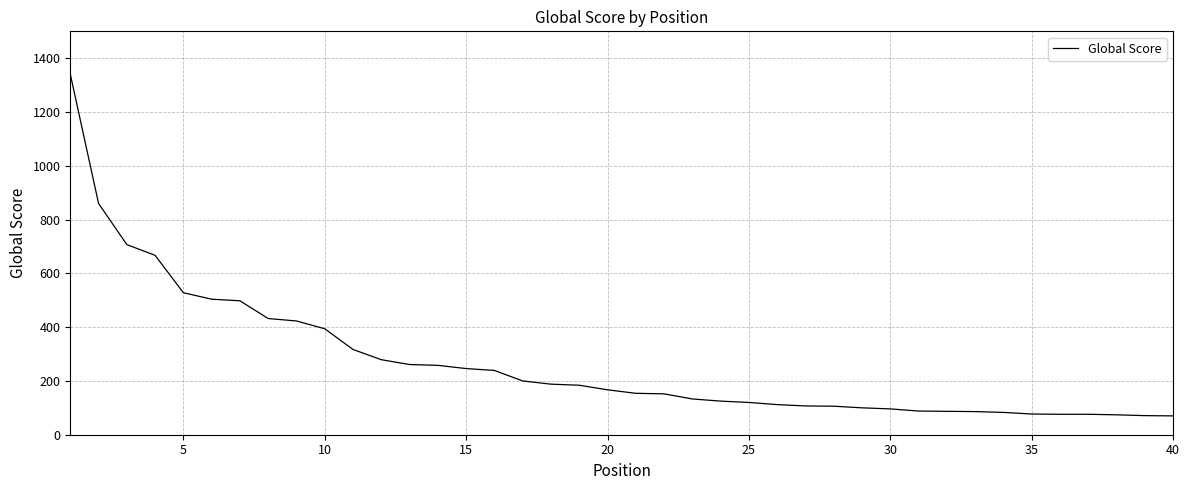

What is the maximum value shown in the chart?

1341